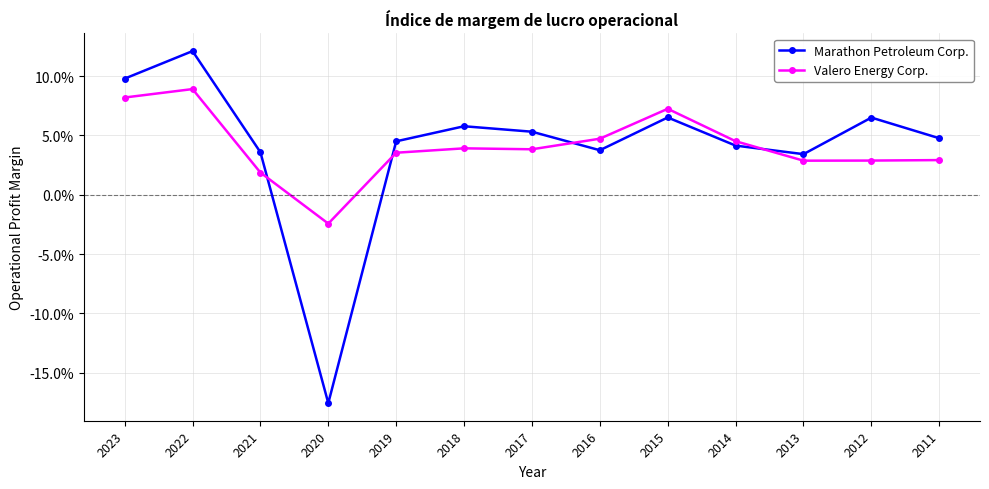

Is this an area chart (filled region under the line)?

No